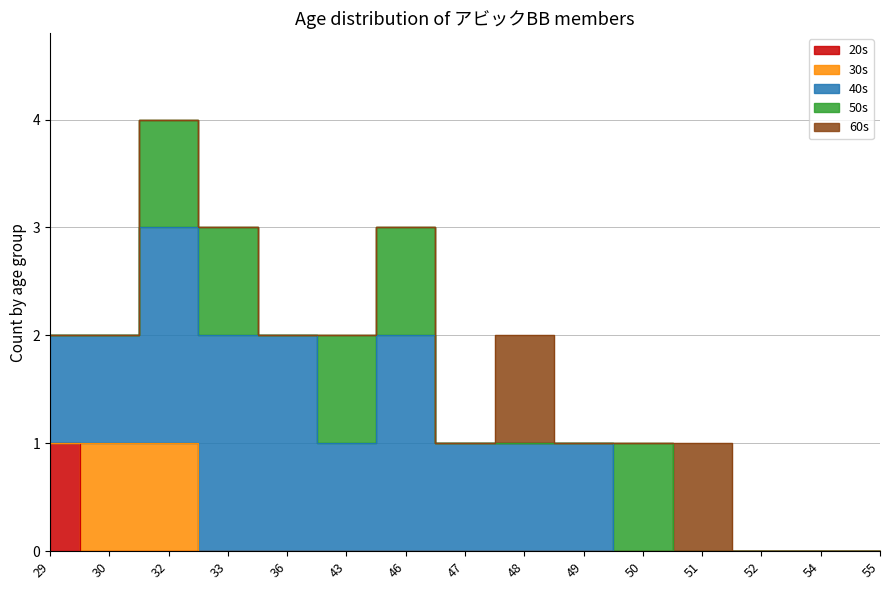

How many series are shown in this chart?

5